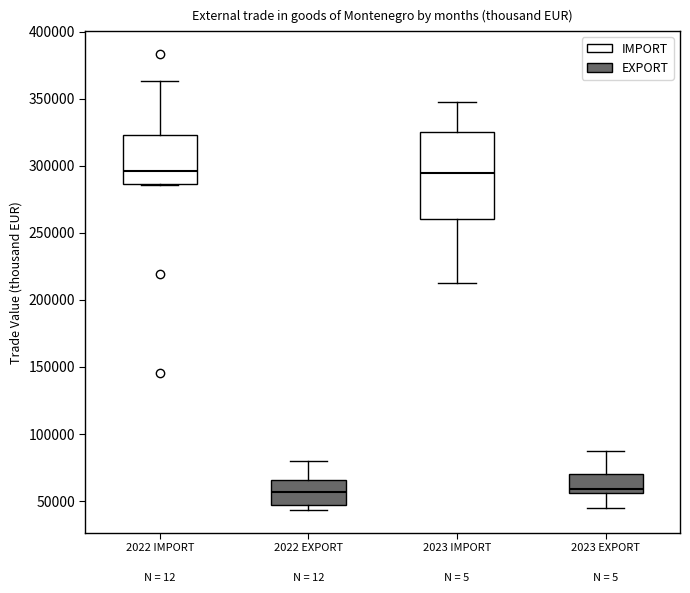

Where does the upper whisker of the box for 2023 IMPORT end on the y-axis? The values are not printed on the chart, so give them approximately, as read against the axis.

350000